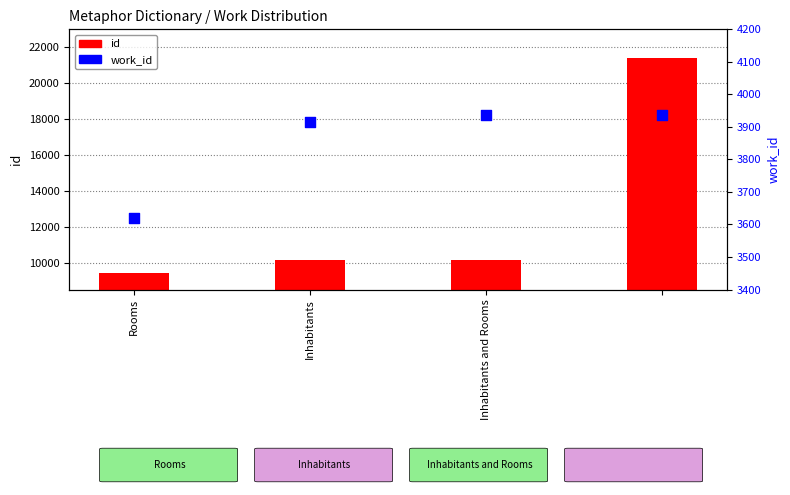

At how many categories does at least one series exceed 15322?

1